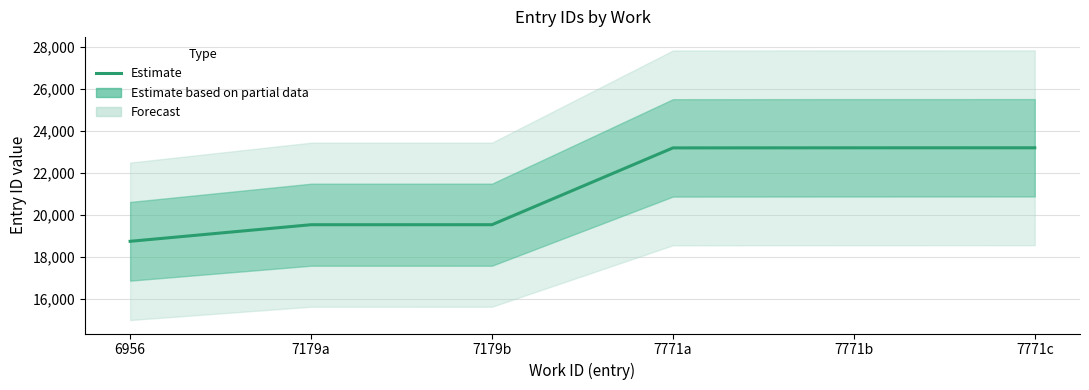

Count the number of categories in the chart.

6